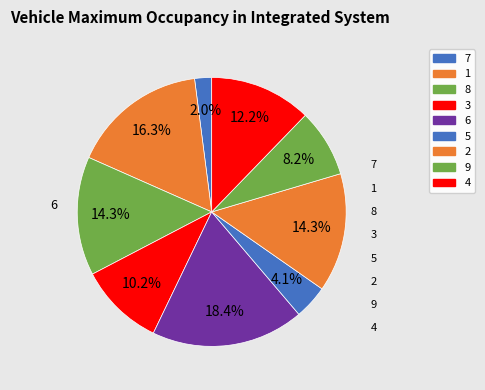

Which category has the smallest portion of the pie?

7